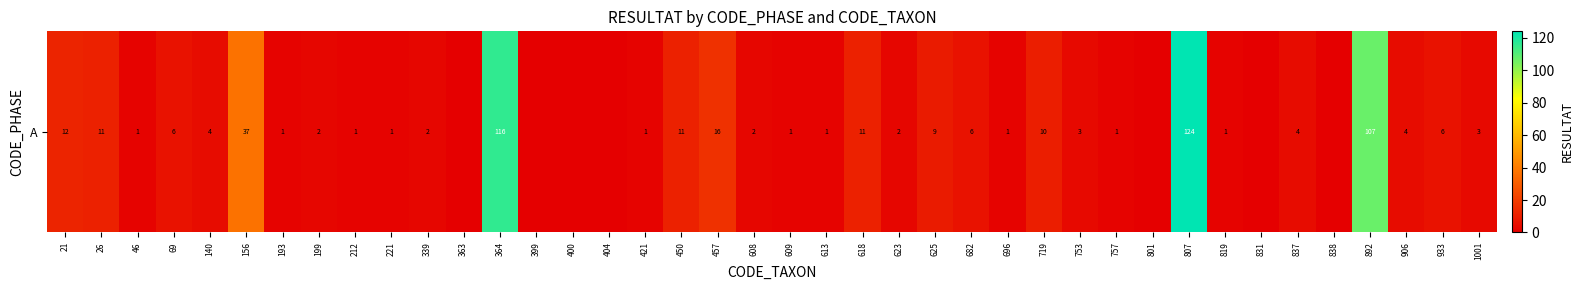

How many data points does each series have?

40